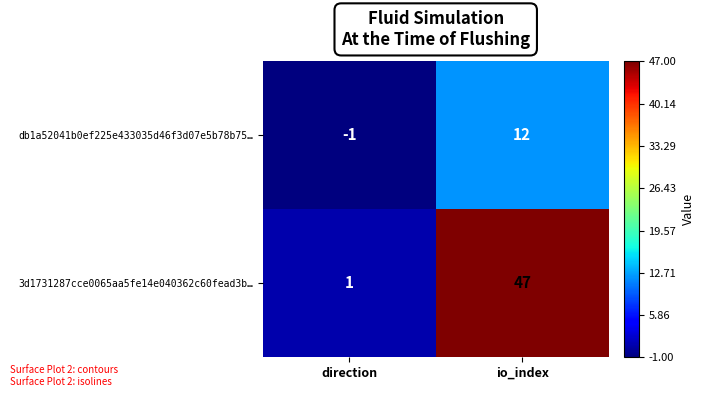

At direction, list the series in order from smallest to largest.

db1a52041b0ef225e433035d46f3d07e5b78b75…, 3d1731287cce0065aa5fe14e040362c60fead3b…